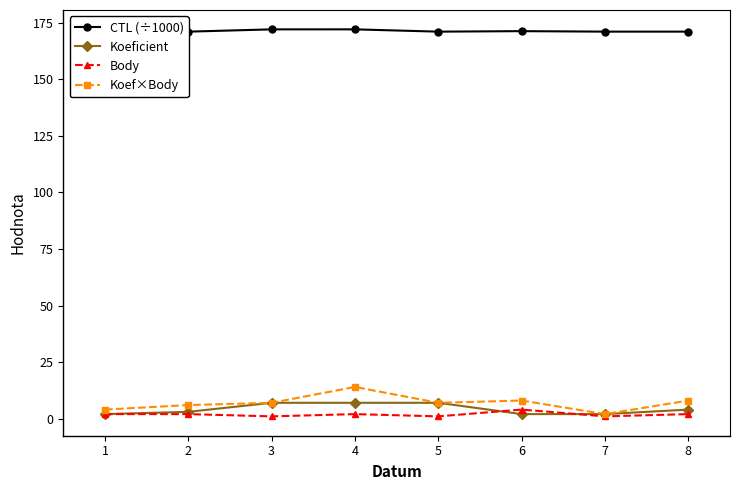

What are all the series names shown in the legend?

CTL (÷1000), Koeficient, Body, Koef×Body